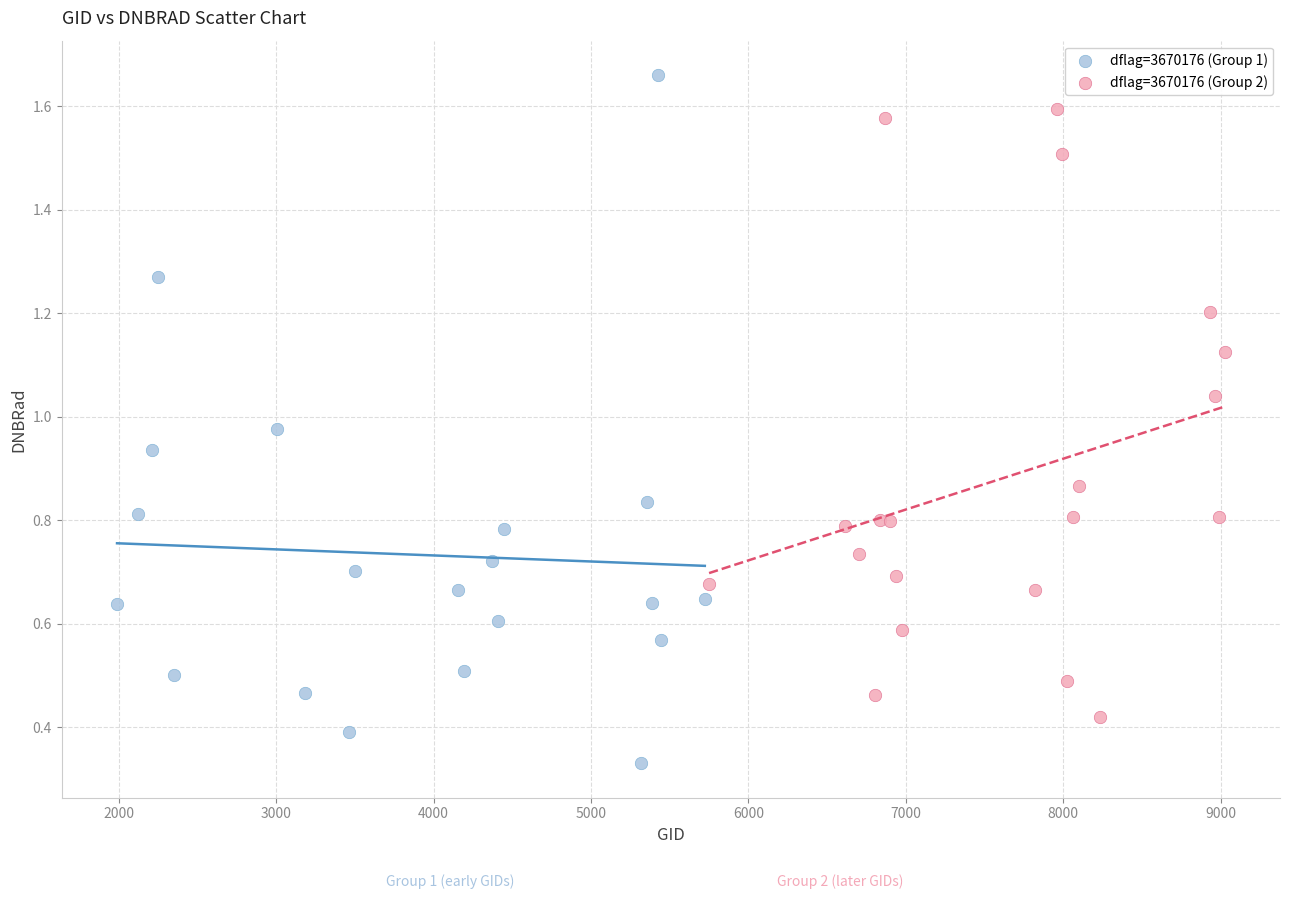

Which series has the largest Y range (max minus min)?

dflag=3670176 (Group 1)